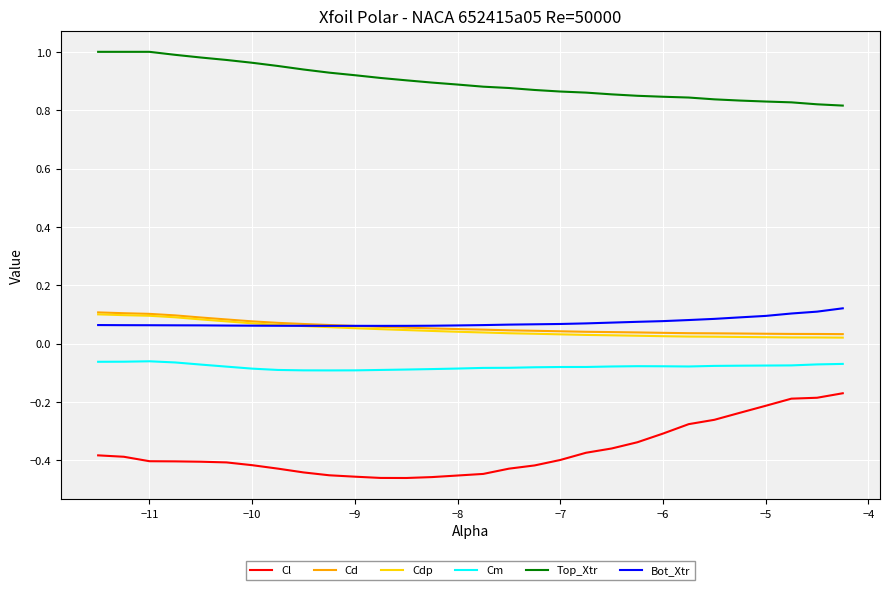

True or false: Bot_Xtr and Top_Xtr intersect in this chart.

False